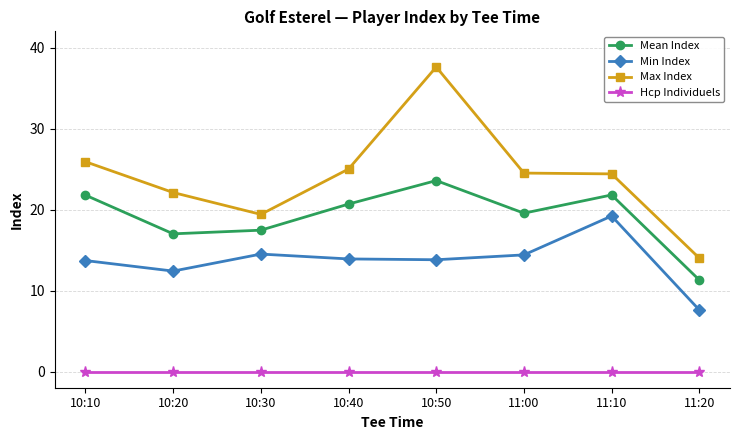

Where is the first local maximum for Min Index?

10:30